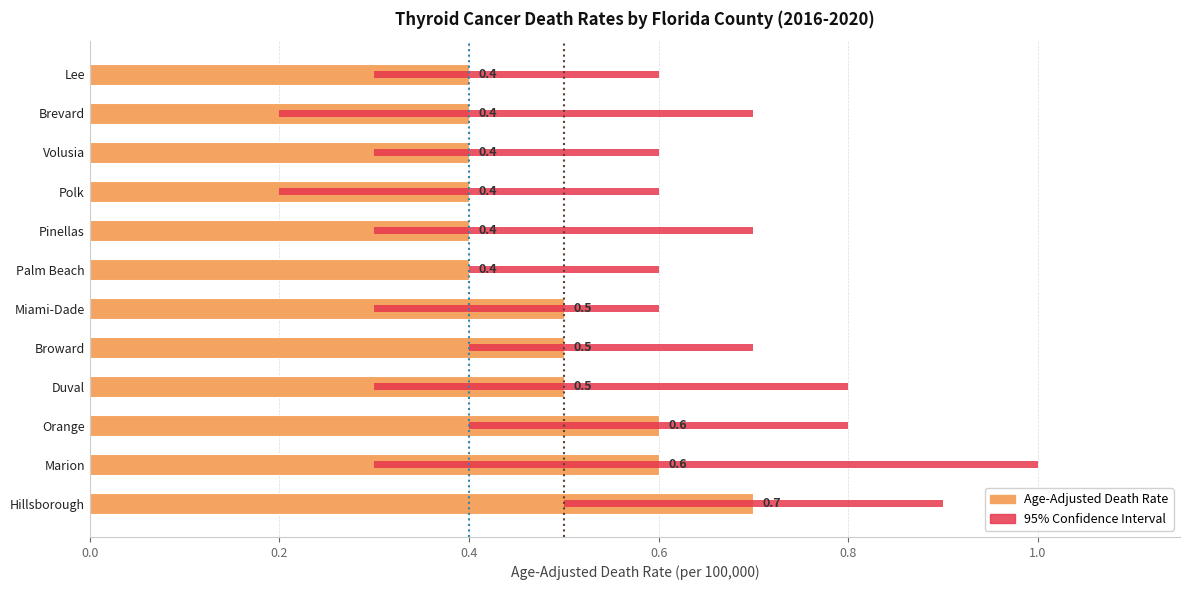

What is the highest value of the Lower CI series?

0.5